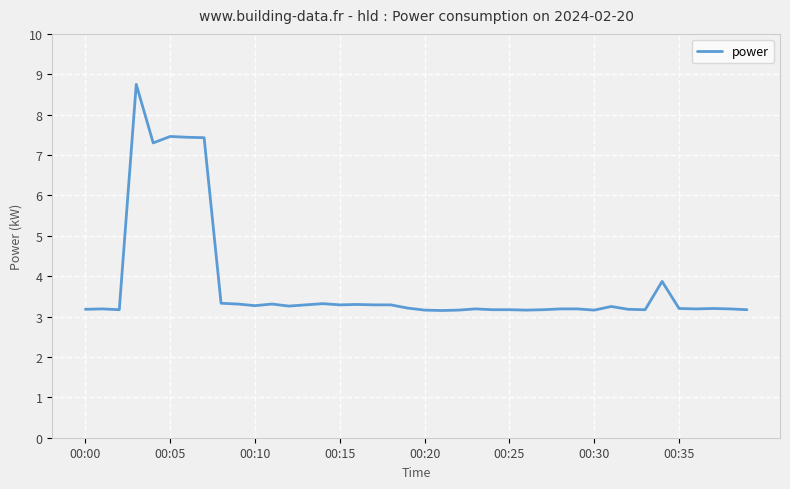

What is the difference between the maximum and minimum values?

5.6